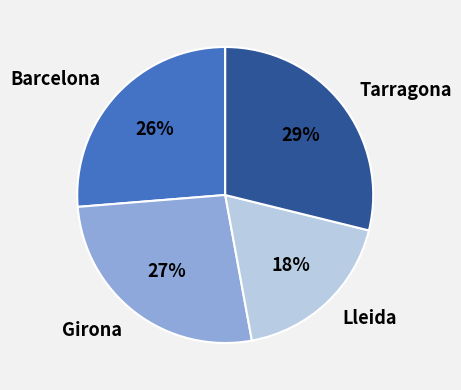

Is there a majority slice in this chart?

No